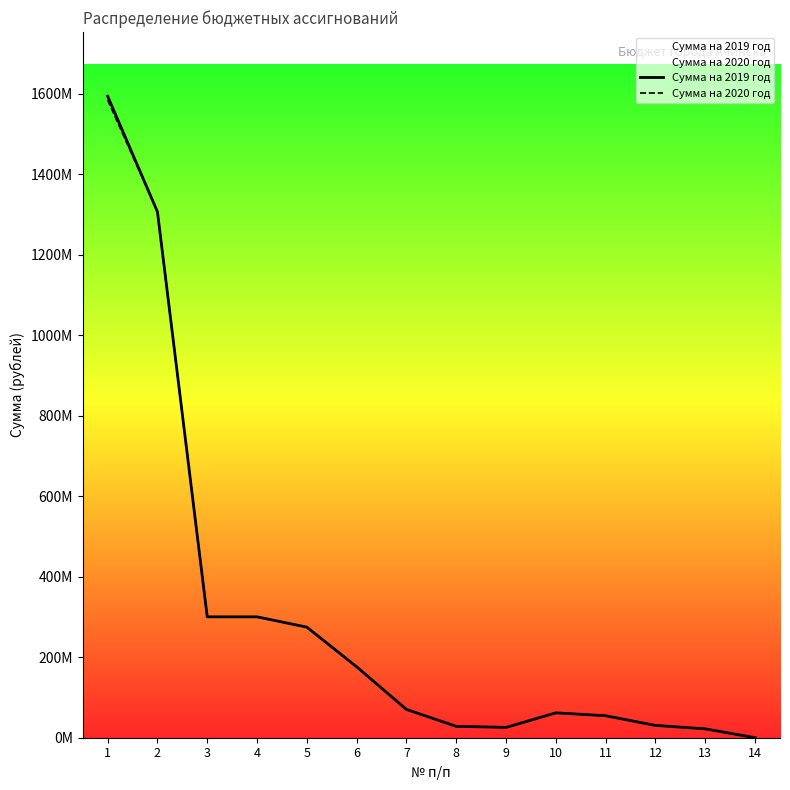

At how many categories does at least one series exceed 864663069?

2